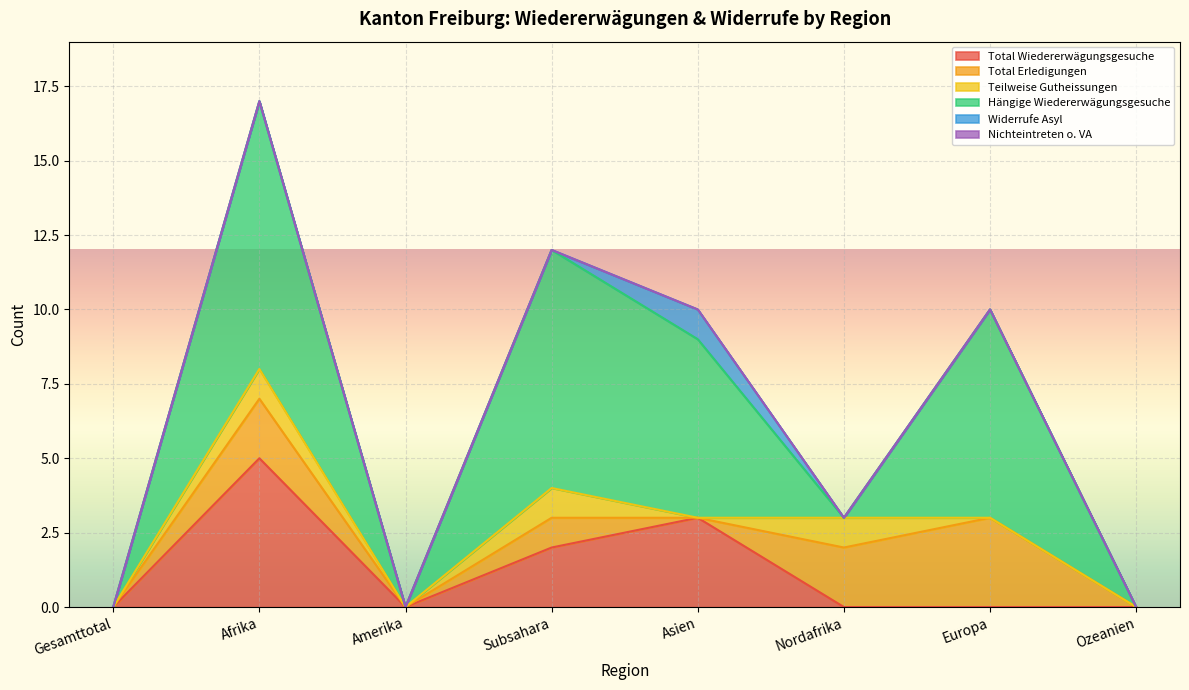

How many lines are shown in the chart?

6